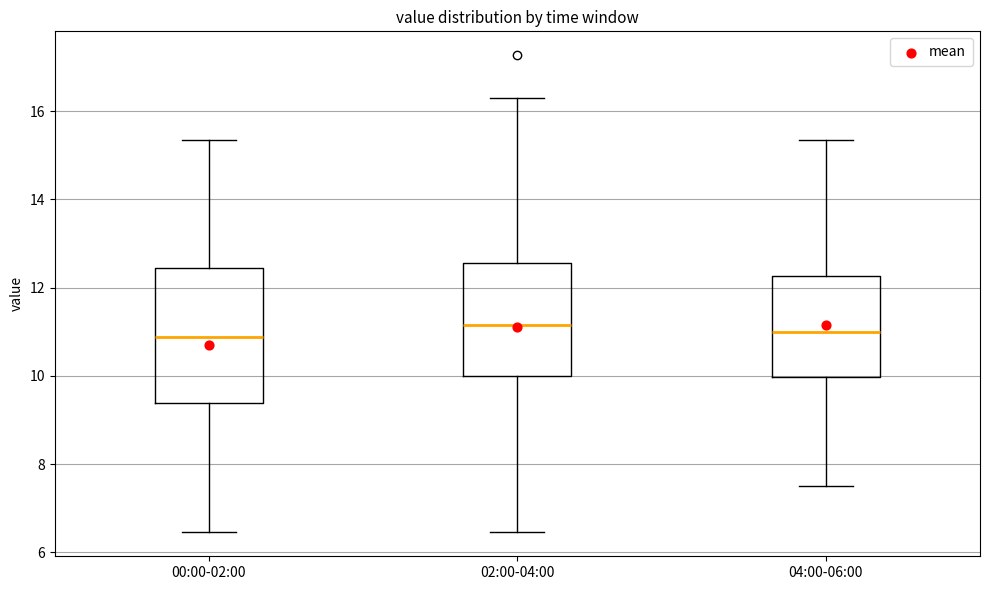

Reading left to right, transcribe this box plot: for each box, give where its median line is, the range the box spans, and where its two whiskers end, as read against the y-axis. The values are not printed on the chart, so give them approximately, as read against the axis.

00:00-02:00: median 10.8, box 9.4 to 12.4, whiskers 6.4 to 15.4
02:00-04:00: median 11.2, box 10.0 to 12.6, whiskers 6.4 to 16.4
04:00-06:00: median 11.0, box 10.0 to 12.2, whiskers 7.6 to 15.4